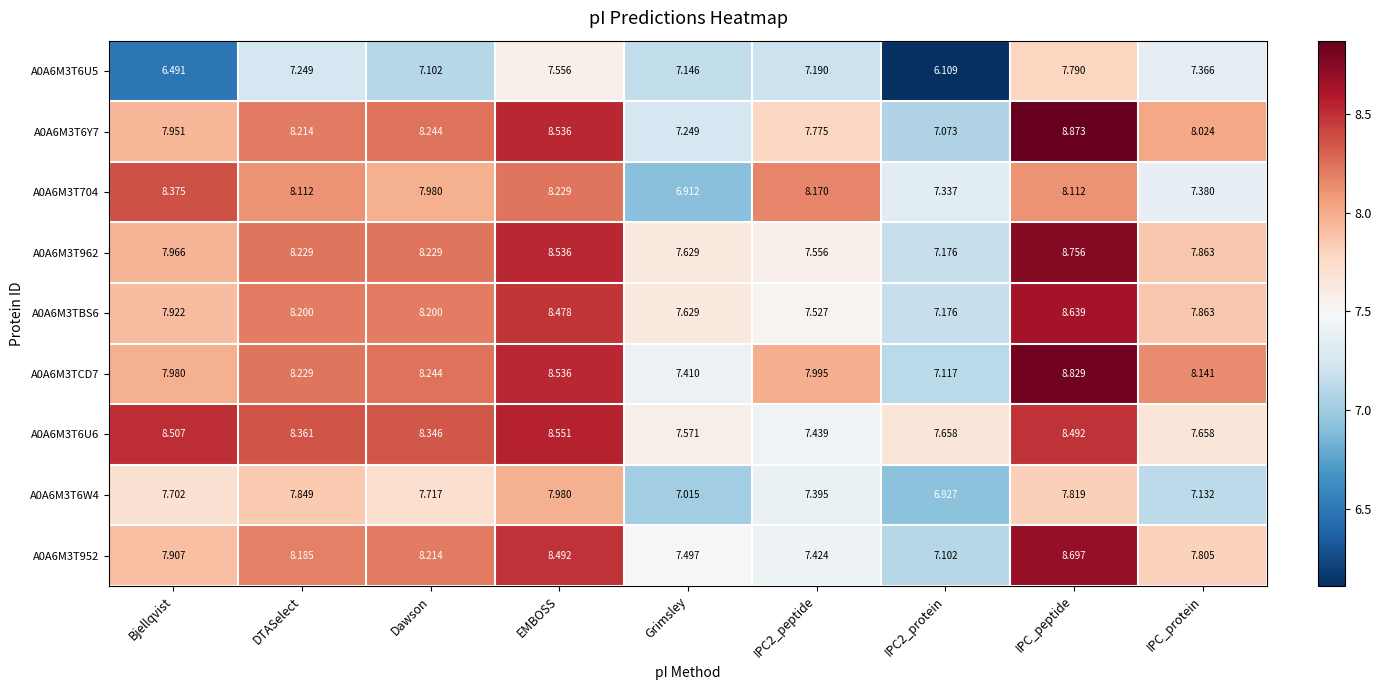

What is the total value across all series at IPC_peptide?

76.0